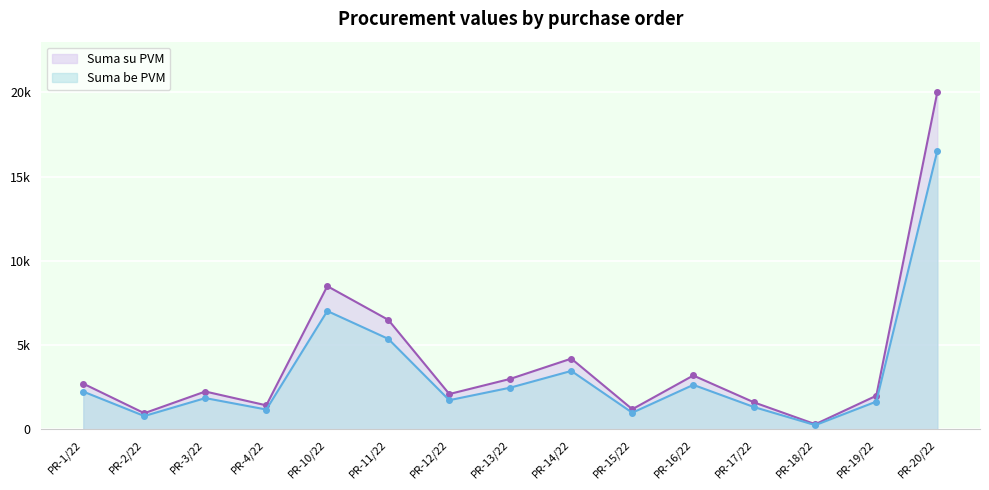

Rank the series at PR-11/22 from highest to lowest value.

Suma su PVM, Suma be PVM